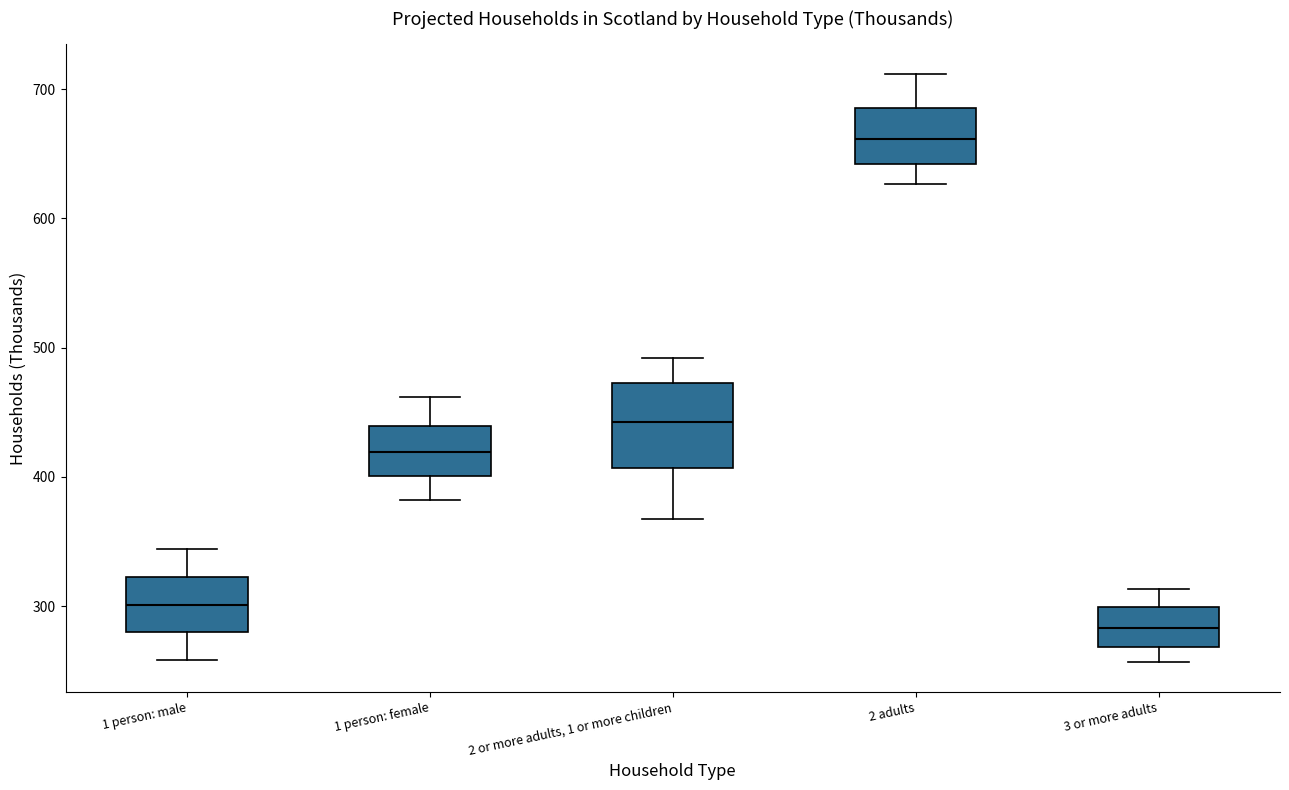

Reading left to right, transcribe this box plot: for each box, give where its median line is, the range the box spans, and where its two whiskers end, as read against the y-axis. The values are not printed on the chart, so give them approximately, as read against the axis.

1 person: male: median 300, box 280 to 320, whiskers 260 to 340
1 person: female: median 420, box 400 to 440, whiskers 380 to 460
2 or more adults, 1 or more children: median 440, box 410 to 470, whiskers 370 to 490
2 adults: median 660, box 640 to 690, whiskers 630 to 710
3 or more adults: median 280, box 270 to 300, whiskers 260 to 310